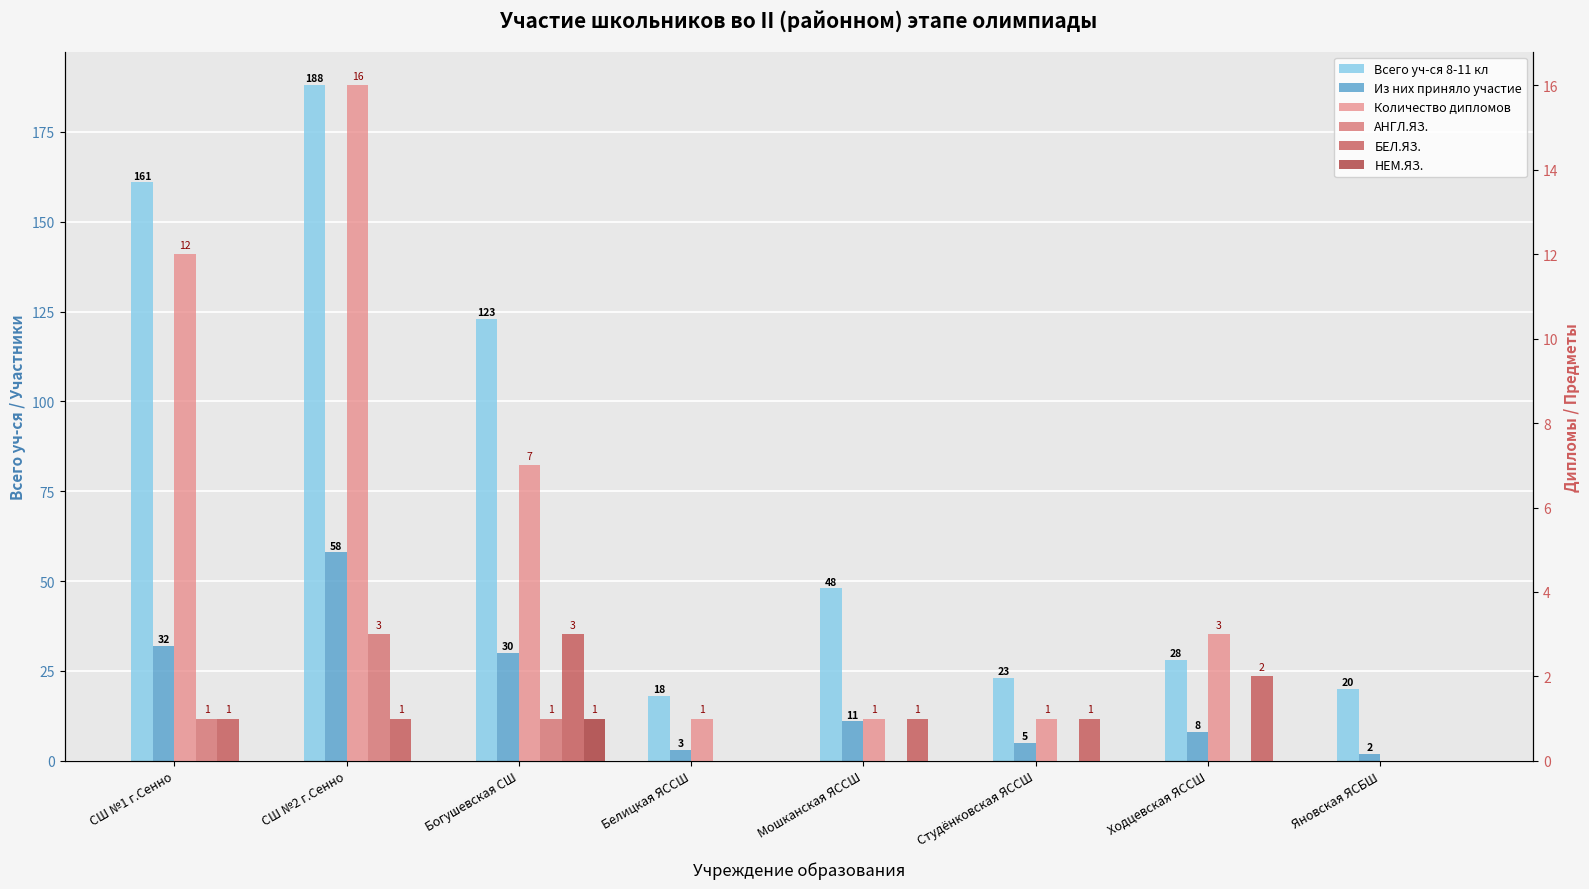

What is the sum of the Из них приняло участие values at Белицкая ЯССШ and СШ №1 г.Сенно?

35